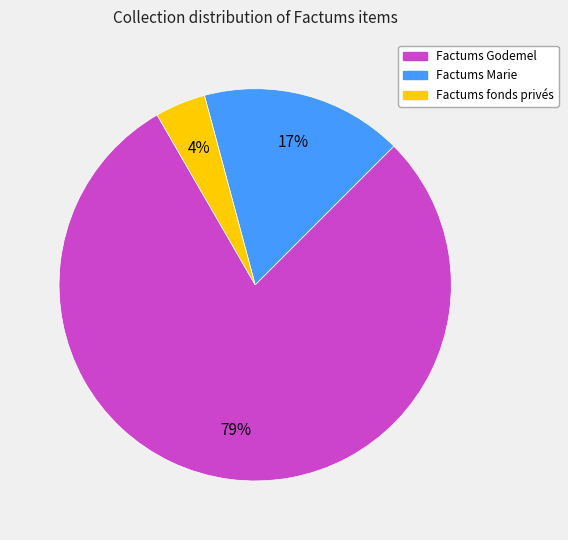

Is there a majority slice in this chart?

Yes